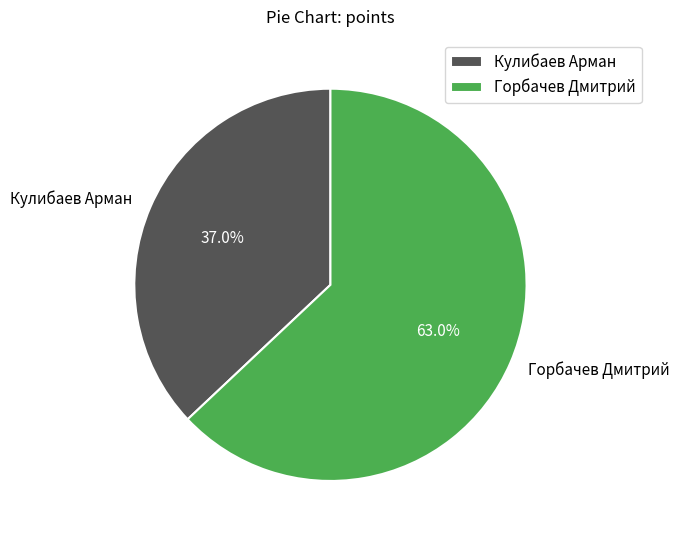

Is Горбачев Дмитрий the majority of the pie?

Yes